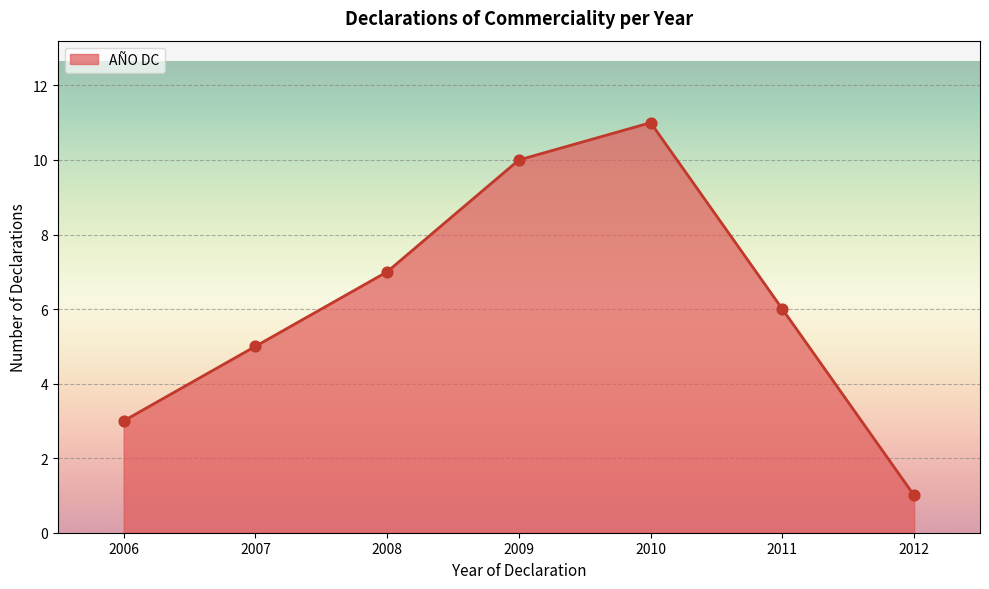

What is the highest value of the AÑO DC series?

11.0